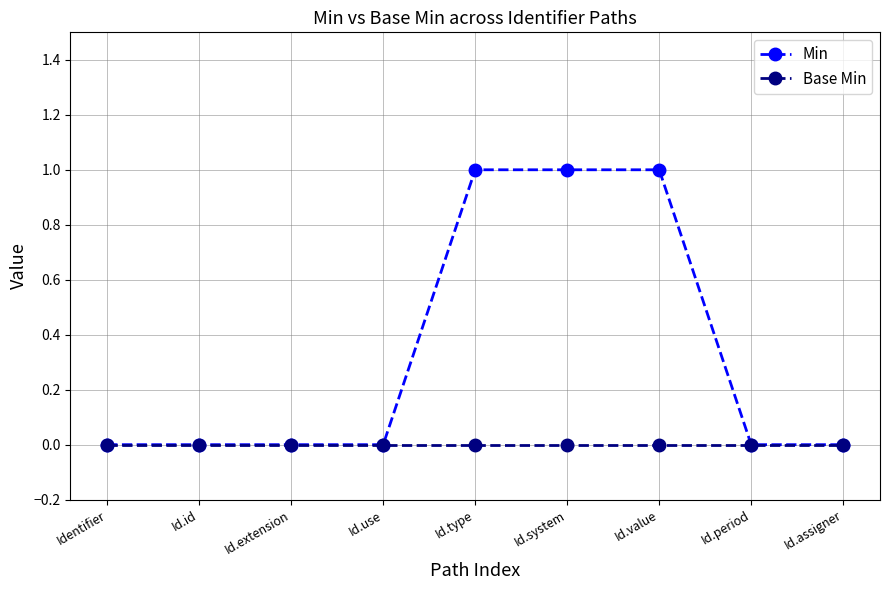

Between Id.id and Id.value, which series saw the biggest shift?

Min